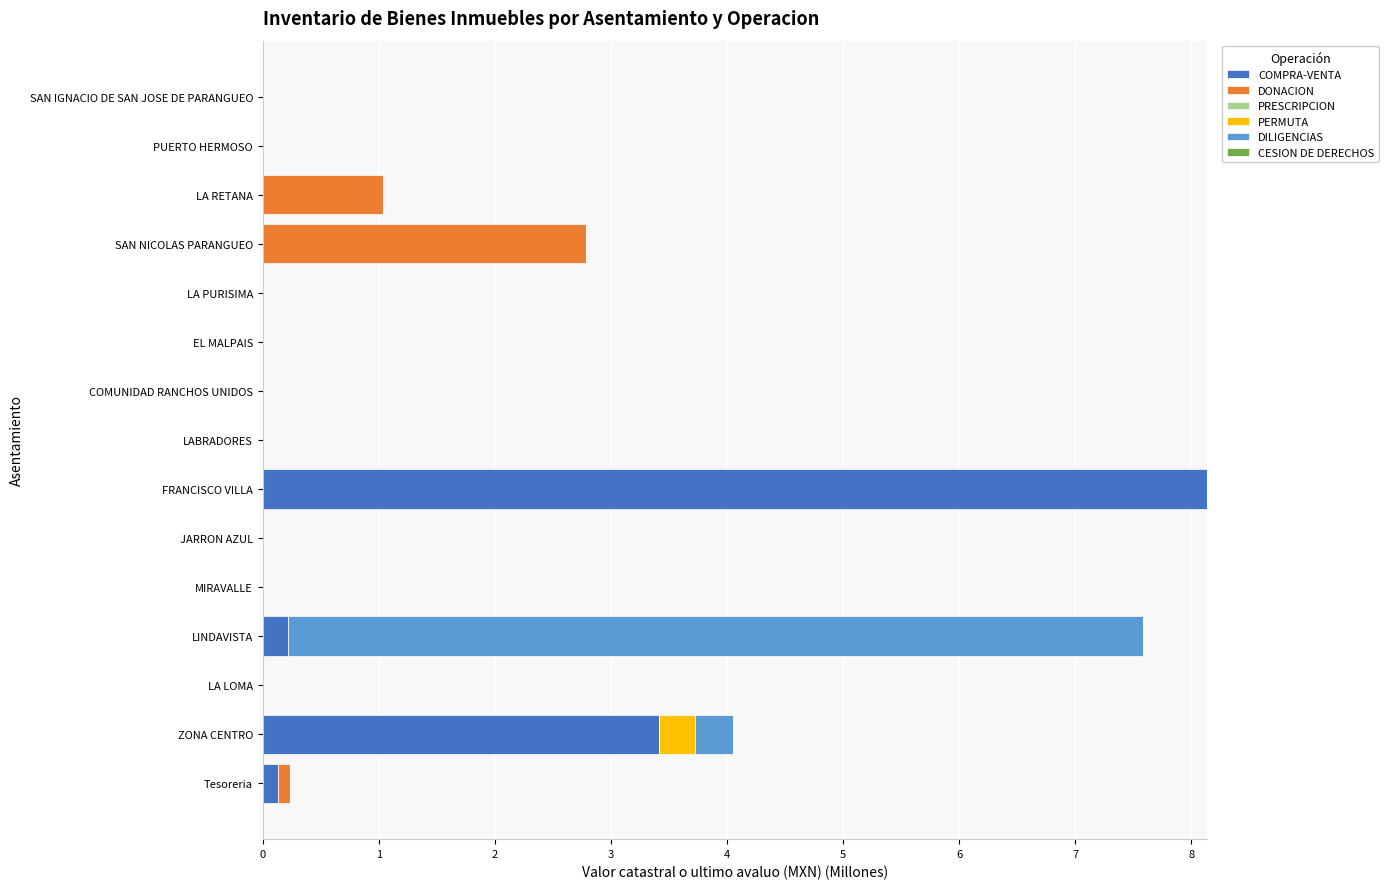

What is the total value across all series at LINDAVISTA?

7.6